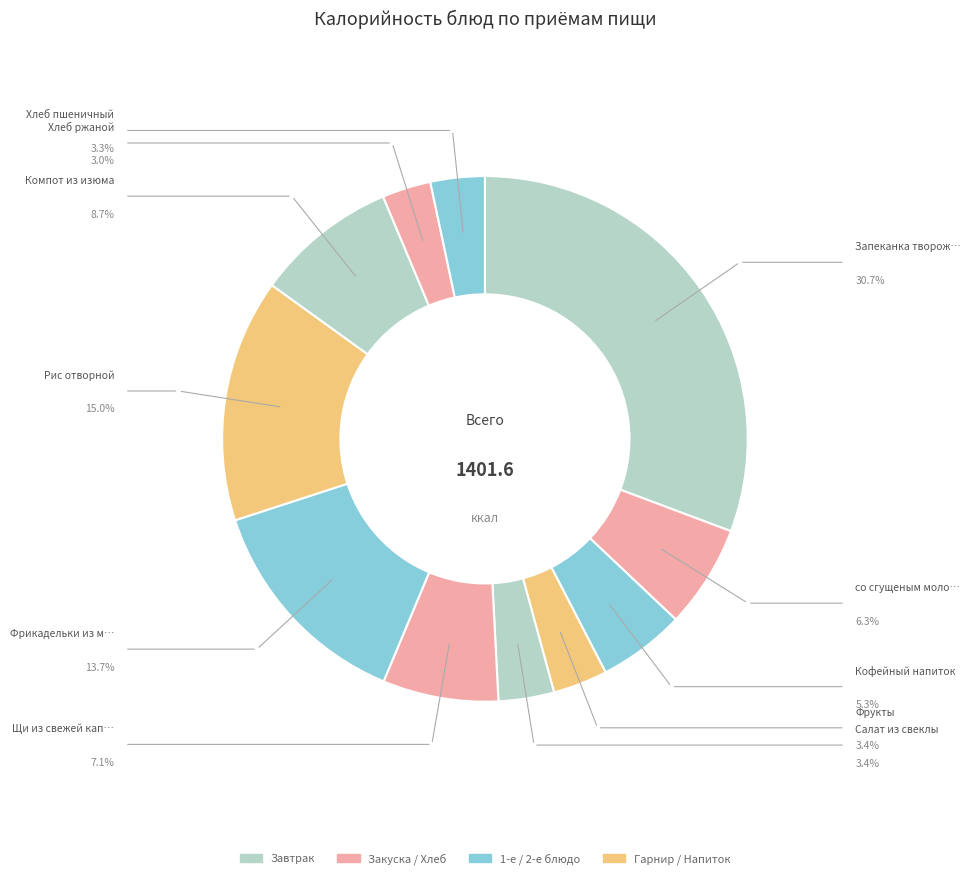

Count the number of slices in the pie.

11